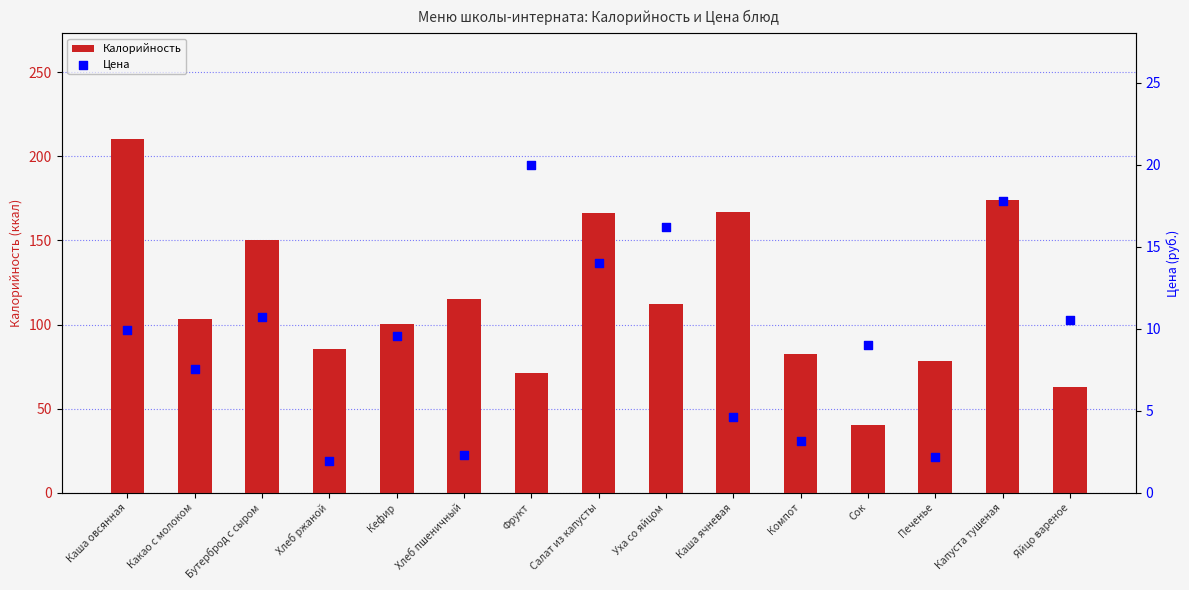

At which category is the sum across all series the highest?

Каша овсянная